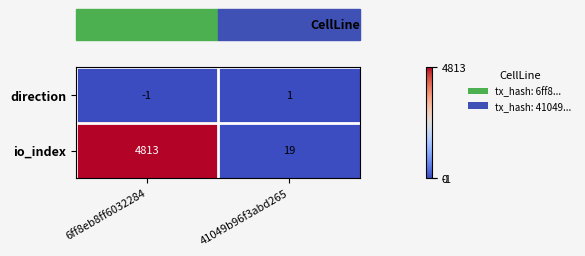

The io_index series shows 3171 at 6ff8eb8ff6032284. True or false?

False